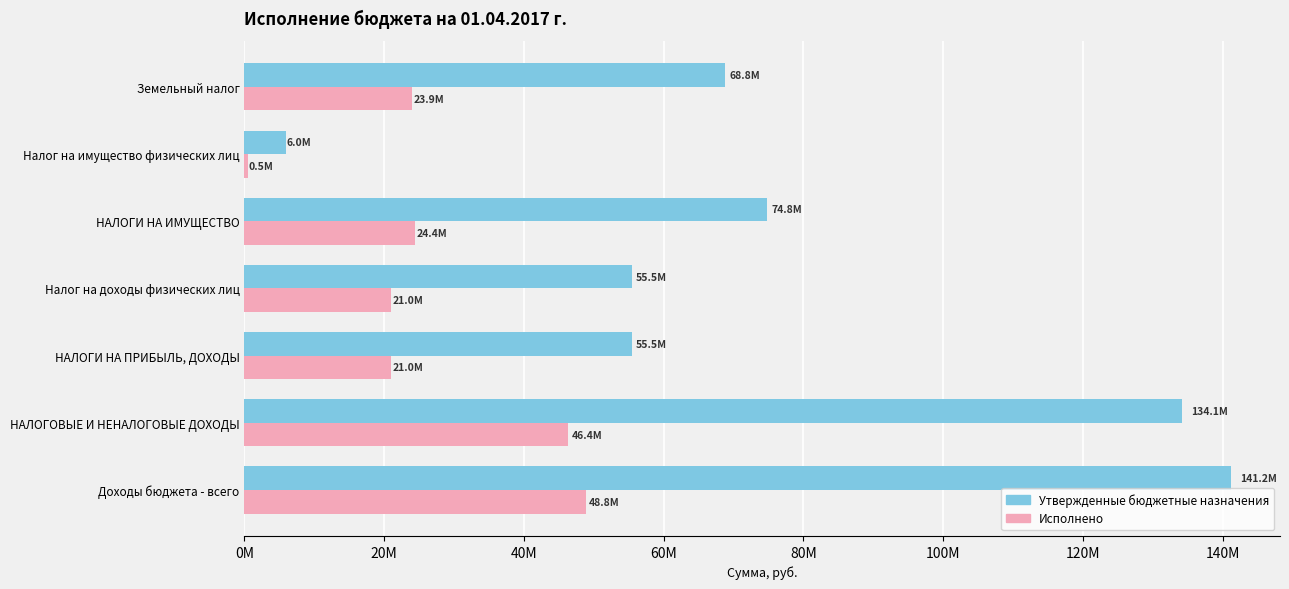

What are all the series names shown in the legend?

Утвержденные бюджетные назначения, Исполнено